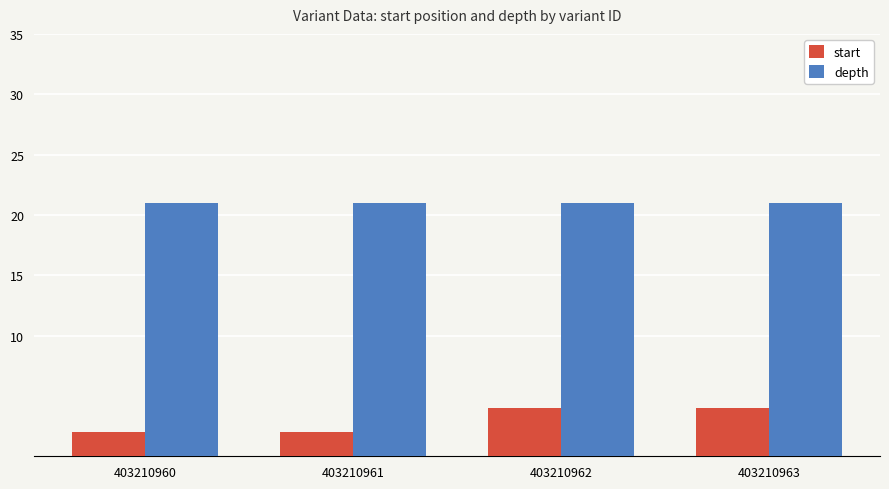

Rank the series by their average value, from highest to lowest.

depth, start